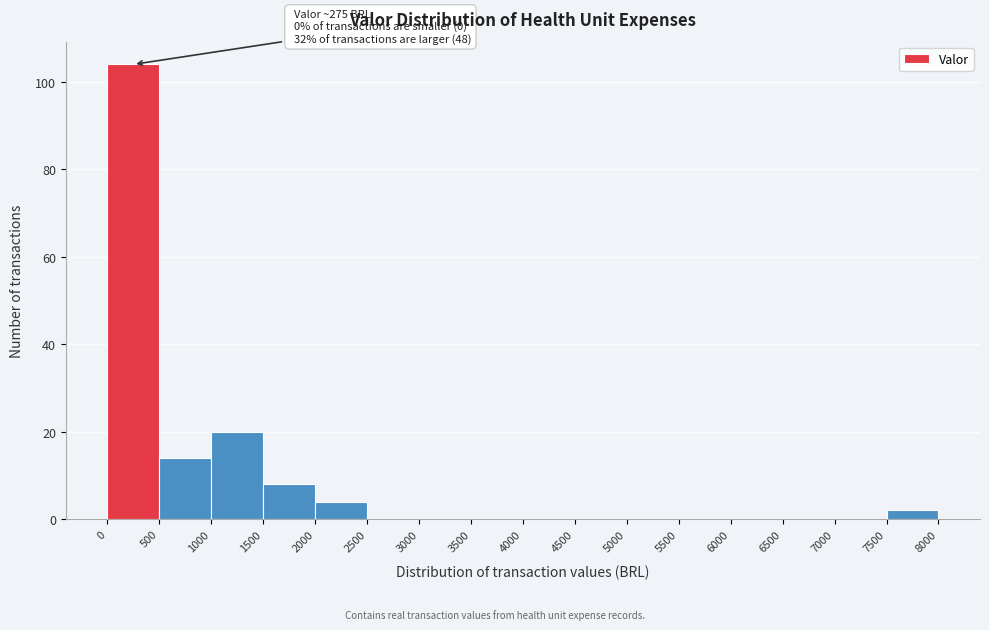

Which range on the x-axis has the tallest bar?

0 to 500